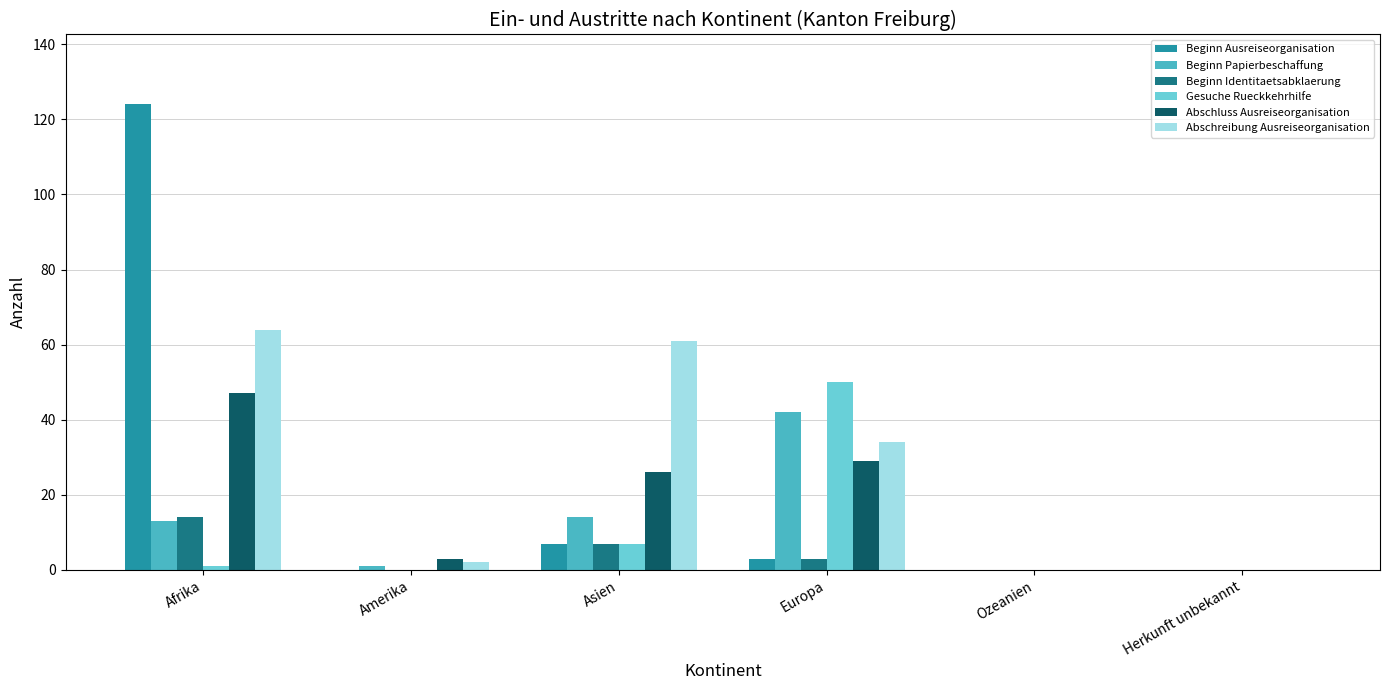

At which category is the sum across all series the highest?

Afrika